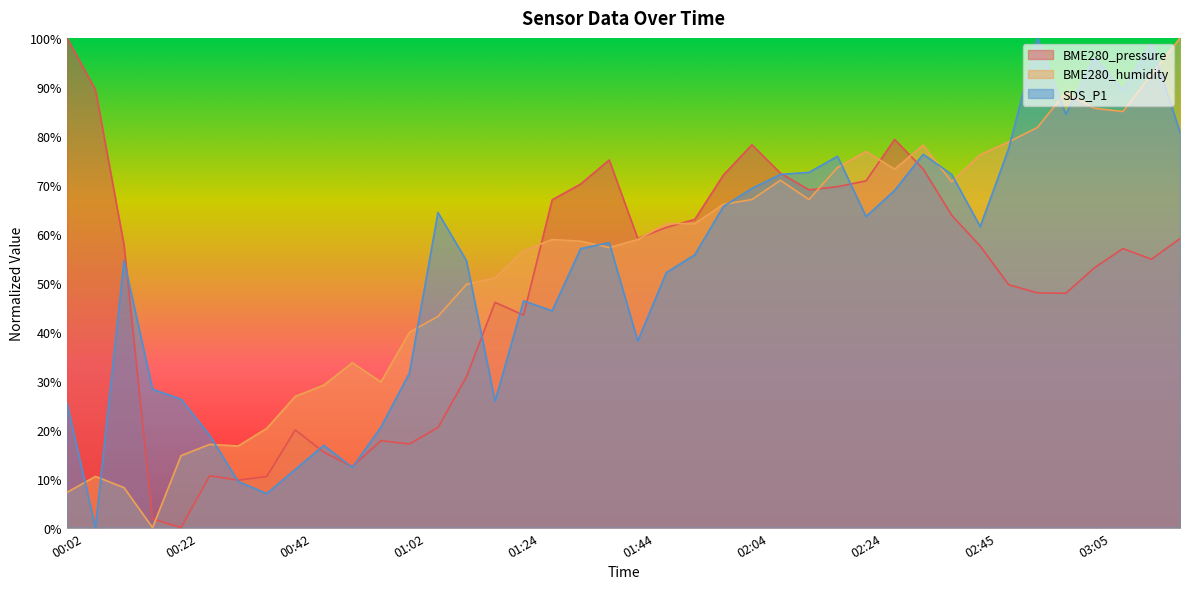

How many lines are shown in the chart?

3